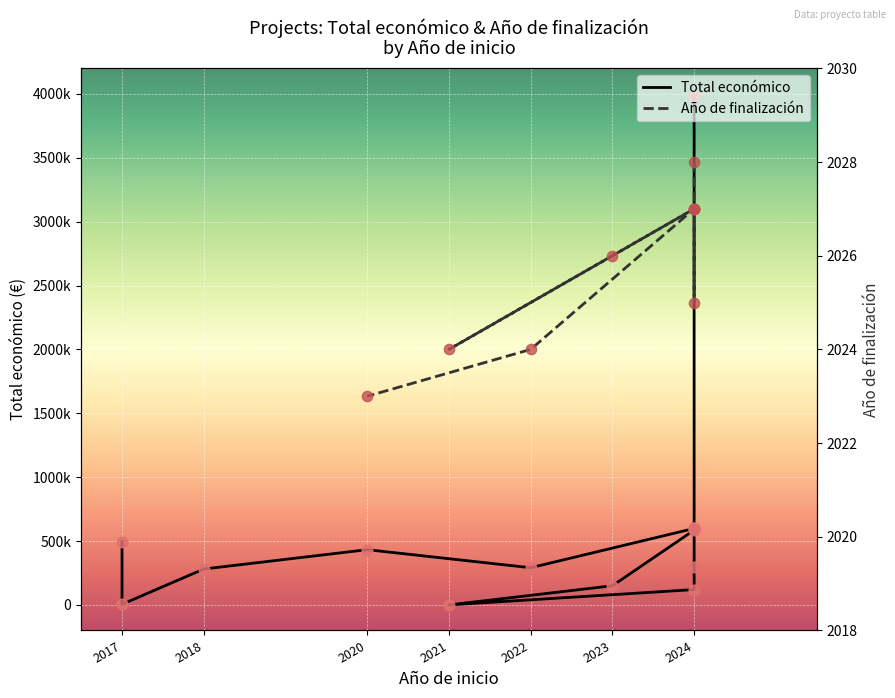

What is the ratio of the value at 2024 to the value at 2024?

1.0